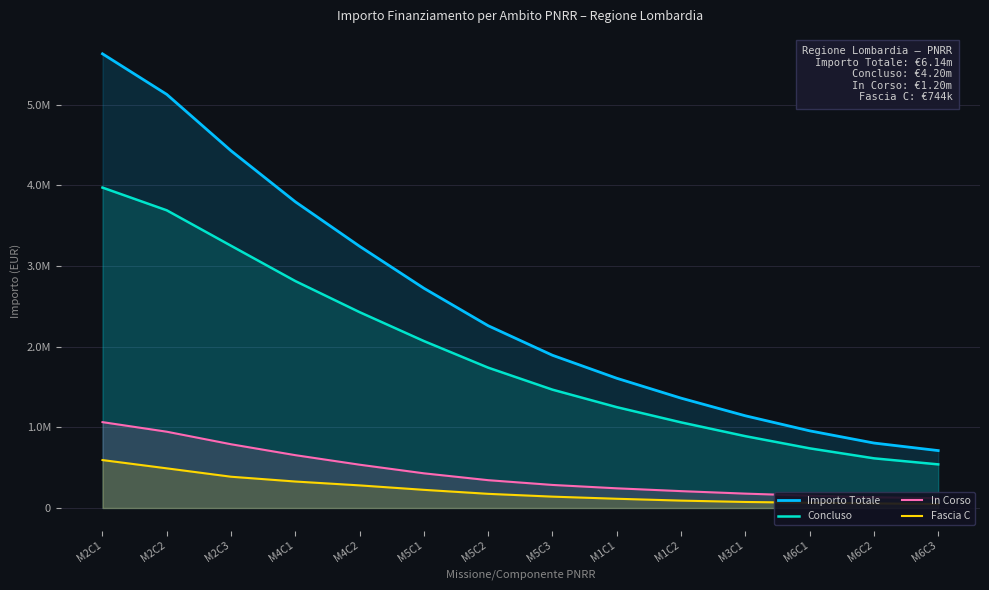

Reading right to left, what are all the values shown in this chart?

Importo Totale: 711691.6	805289.8	956781.7	1143101.6	1361843.4	1608377.7	1893404.8	2259742.1	2724358.4	3244515.6	3796356.3	4428890.9	5128048.6	5631259.4
Concluso: 540669.3	615772.3	739530.5	890419.9	1061535.9	1250103.7	1467009.8	1739668.2	2069623.0	2427804.3	2813318.4	3251153.1	3690777.0	3972614.5
In Corso: 121351.7	133004.3	152538.7	178030.5	208925.1	243899.9	285715.9	344717.9	429792.5	536577.0	654973.4	790220.6	945731.4	1064521.1
Fascia C: 49670.5	56513.2	64712.5	74651.2	91382.4	114374.1	140679.2	175356.0	224943.0	280134.4	328064.5	387517.1	491540.3	594123.8